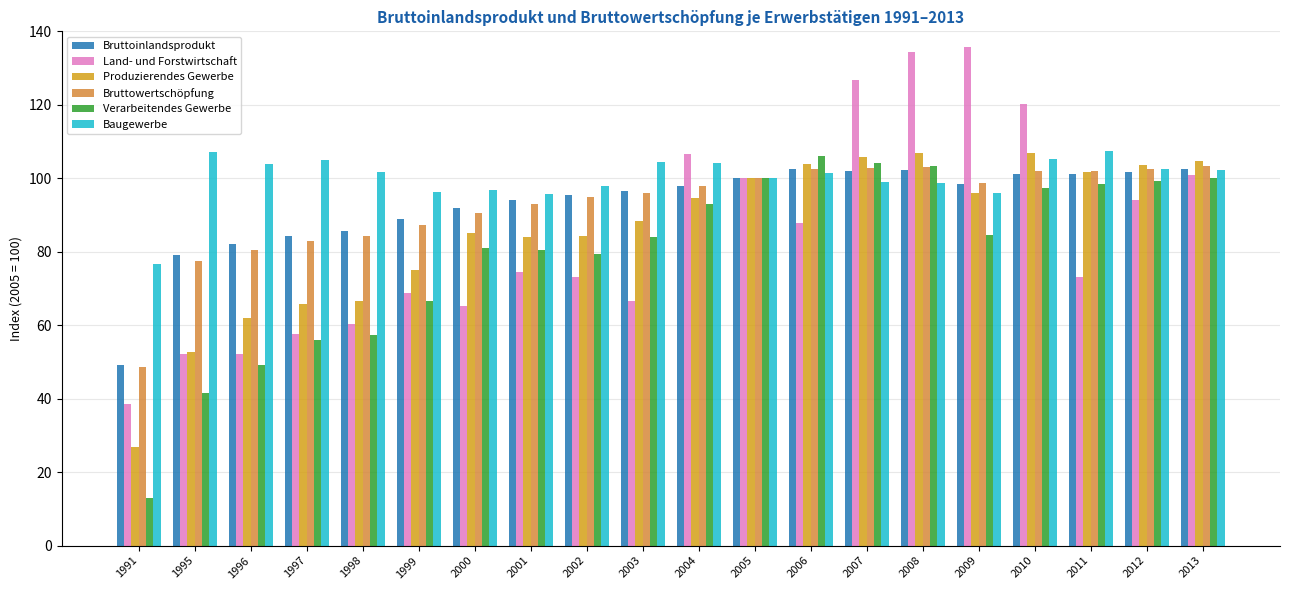

True or false: Bruttoinlandsprodukt has a value of 77.8 at 1991.

False